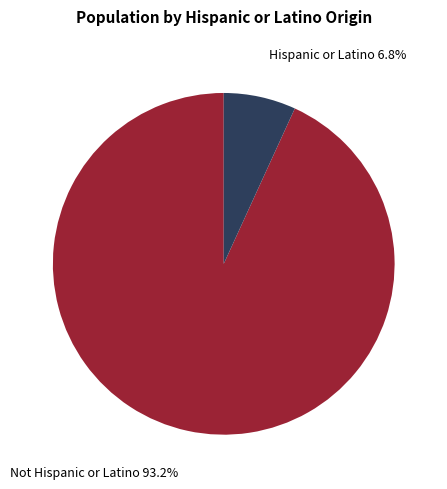

To the nearest percent, what is the average slice percentage?

50%